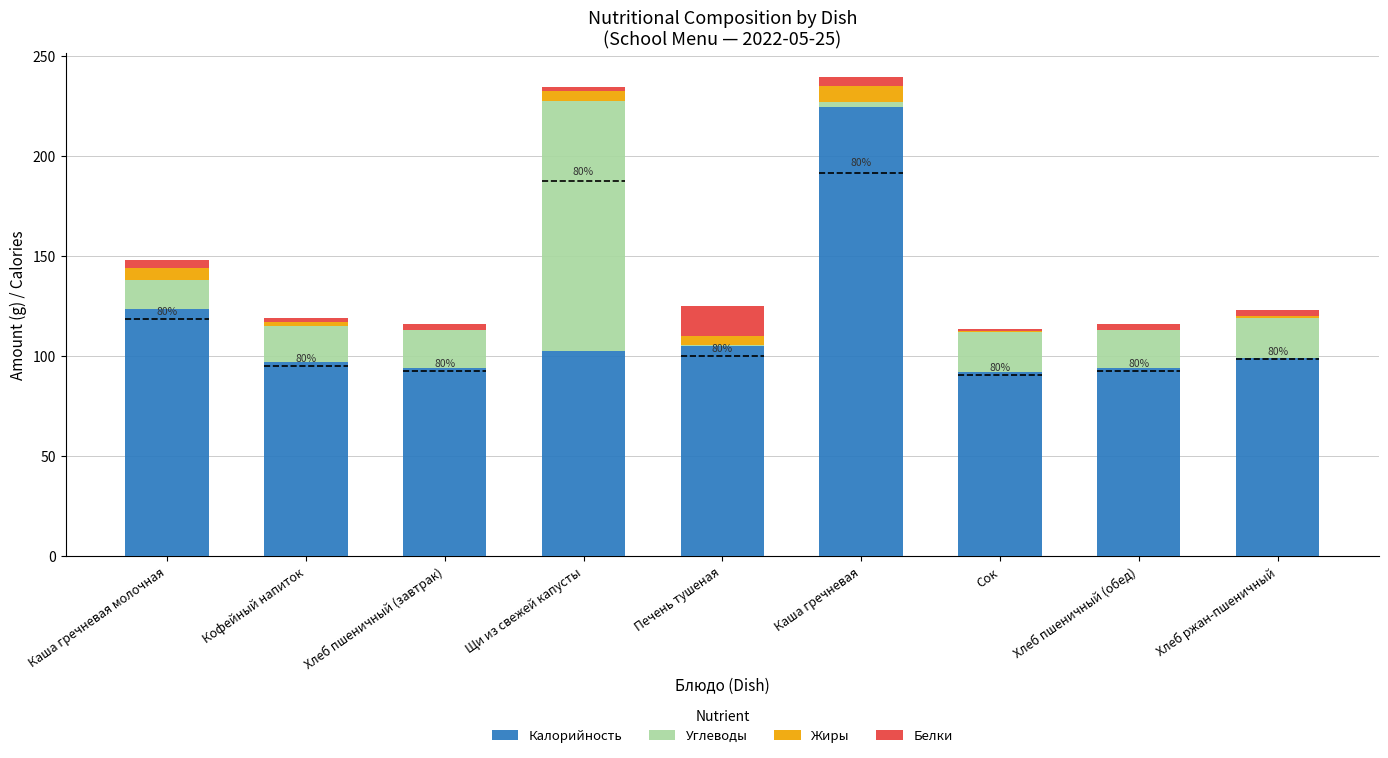

True or false: Калорийность has a value of 123.7 at Каша гречневая молочная.

True